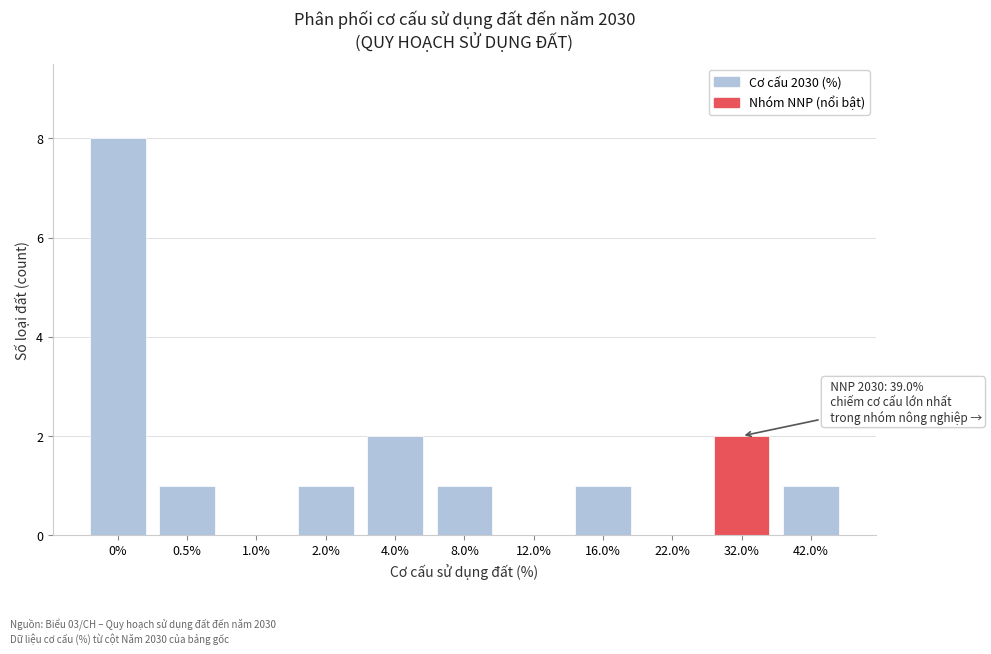

Reading right to left, list all the values displayed in this chart.

42.0%=1	32.0%=2	22.0%=0	16.0%=1	12.0%=0	8.0%=1	4.0%=2	2.0%=1	1.0%=0	0.5%=1	0%=8